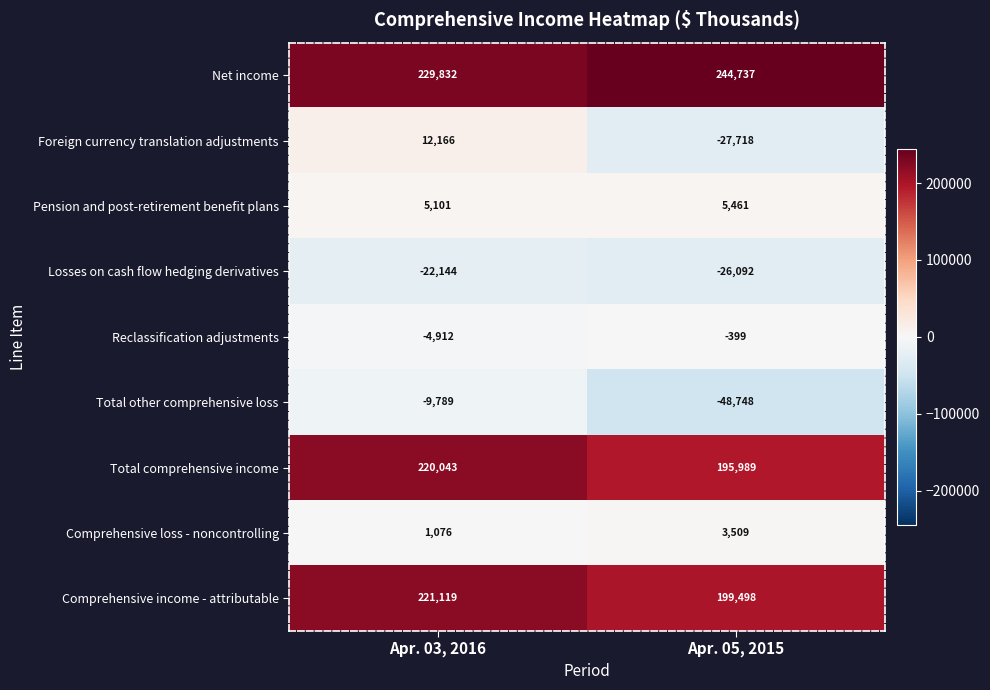

True or false: Pension and post-retirement benefit plans has a value of 7281 at Apr. 05, 2015.

False